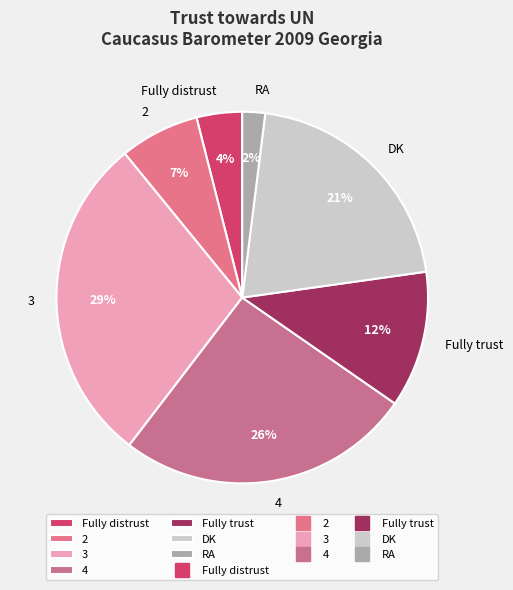

To the nearest percent, what is the combined percentage of Fully distrust and DK?

25%